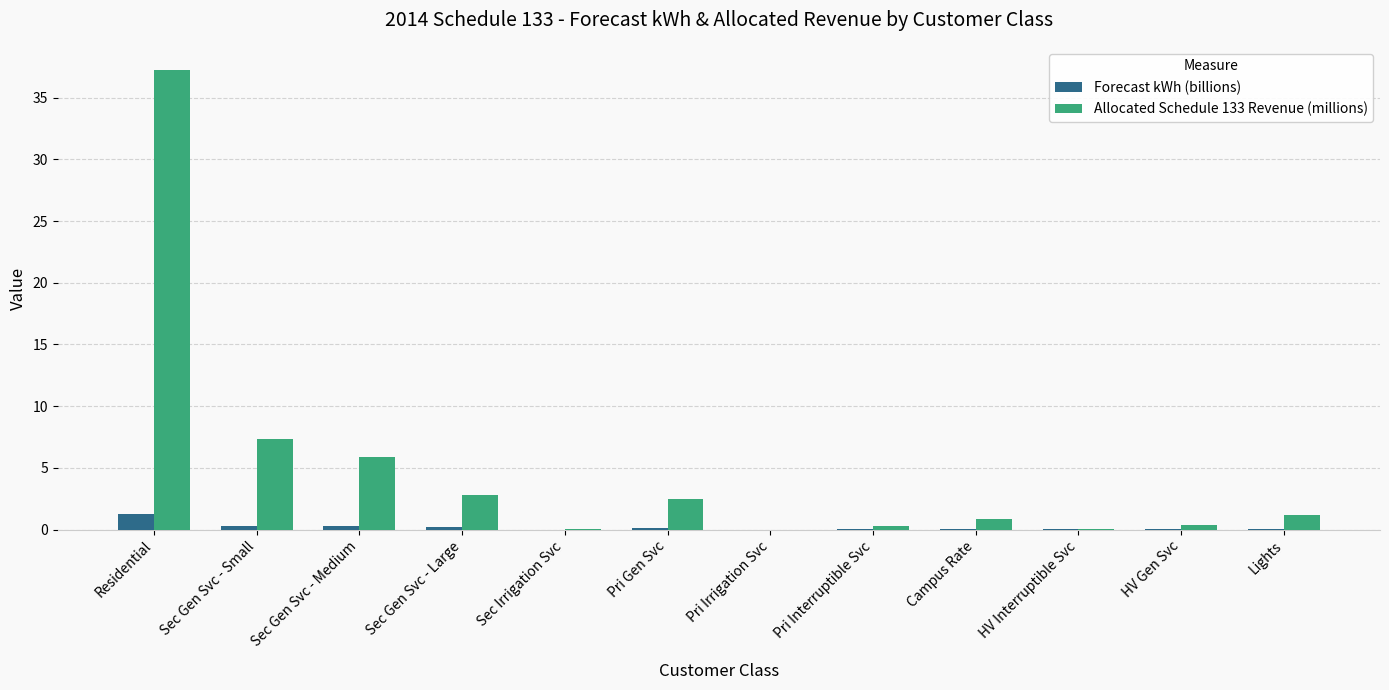

Between Sec Gen Svc - Large and Sec Irrigation Svc, which series saw the biggest shift?

Allocated Schedule 133 Revenue (millions)